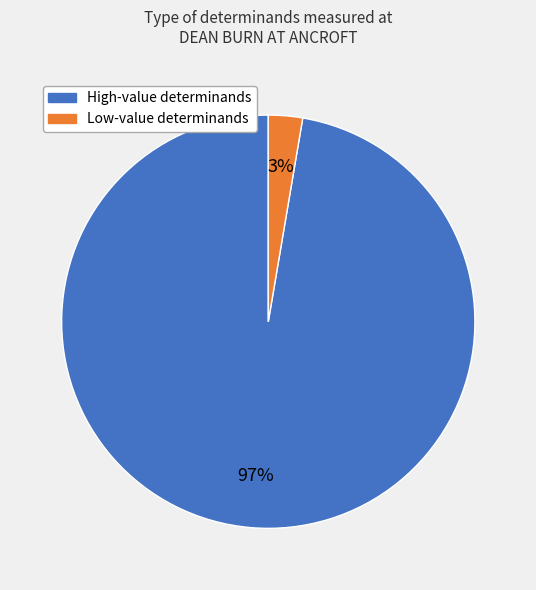

To the nearest percent, what is the average slice percentage?

50%